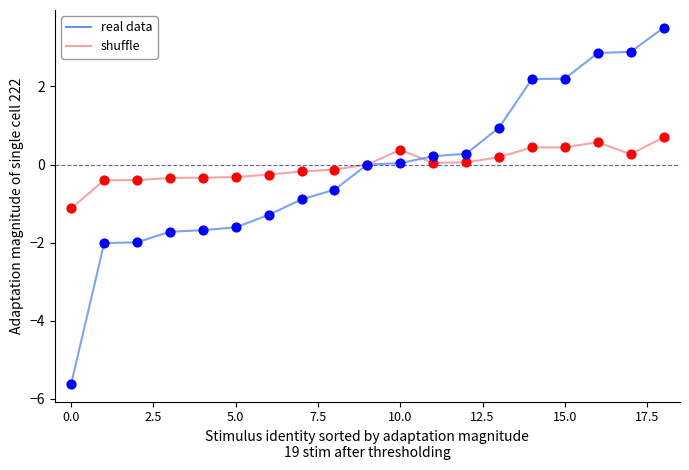

Which series has the widest spread of values?

real data